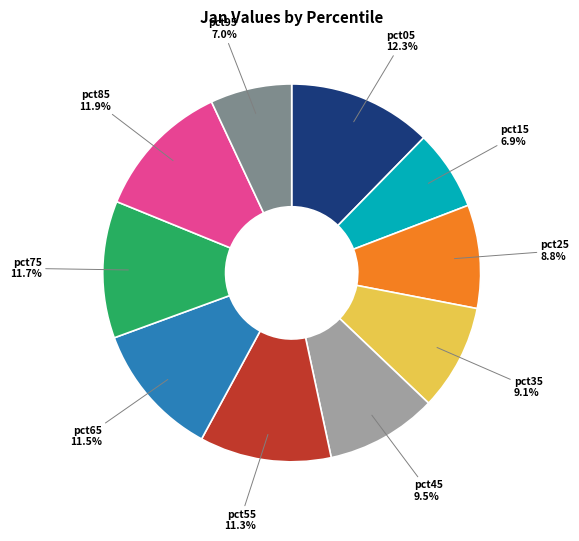

What portion of the pie excludes pct35?

90.9%